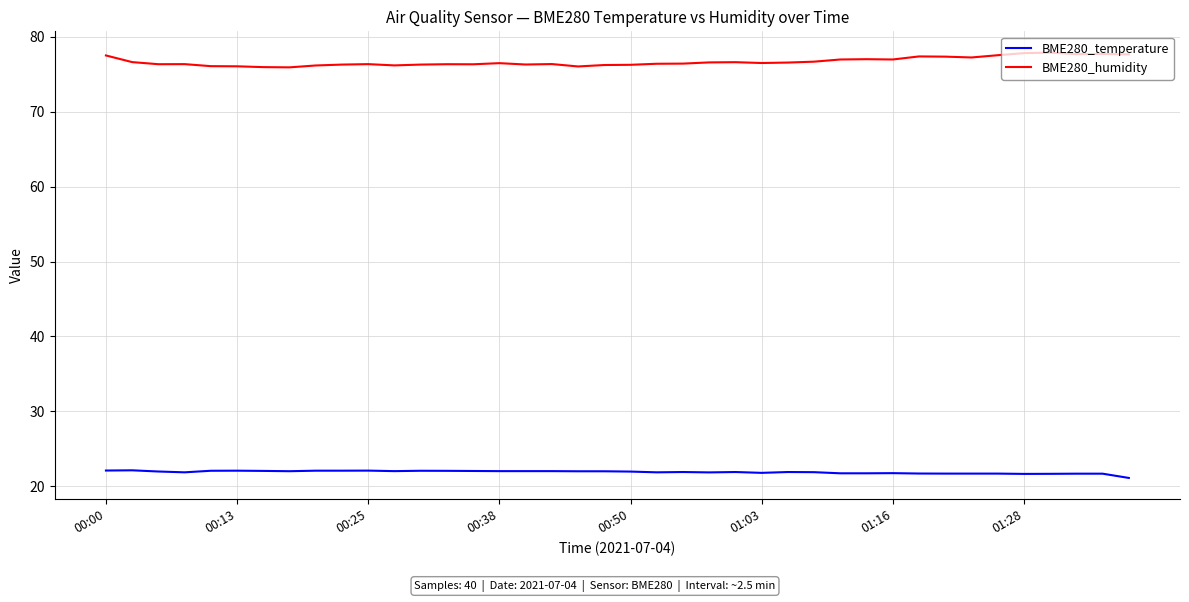

What is the maximum value shown in the chart?

77.9